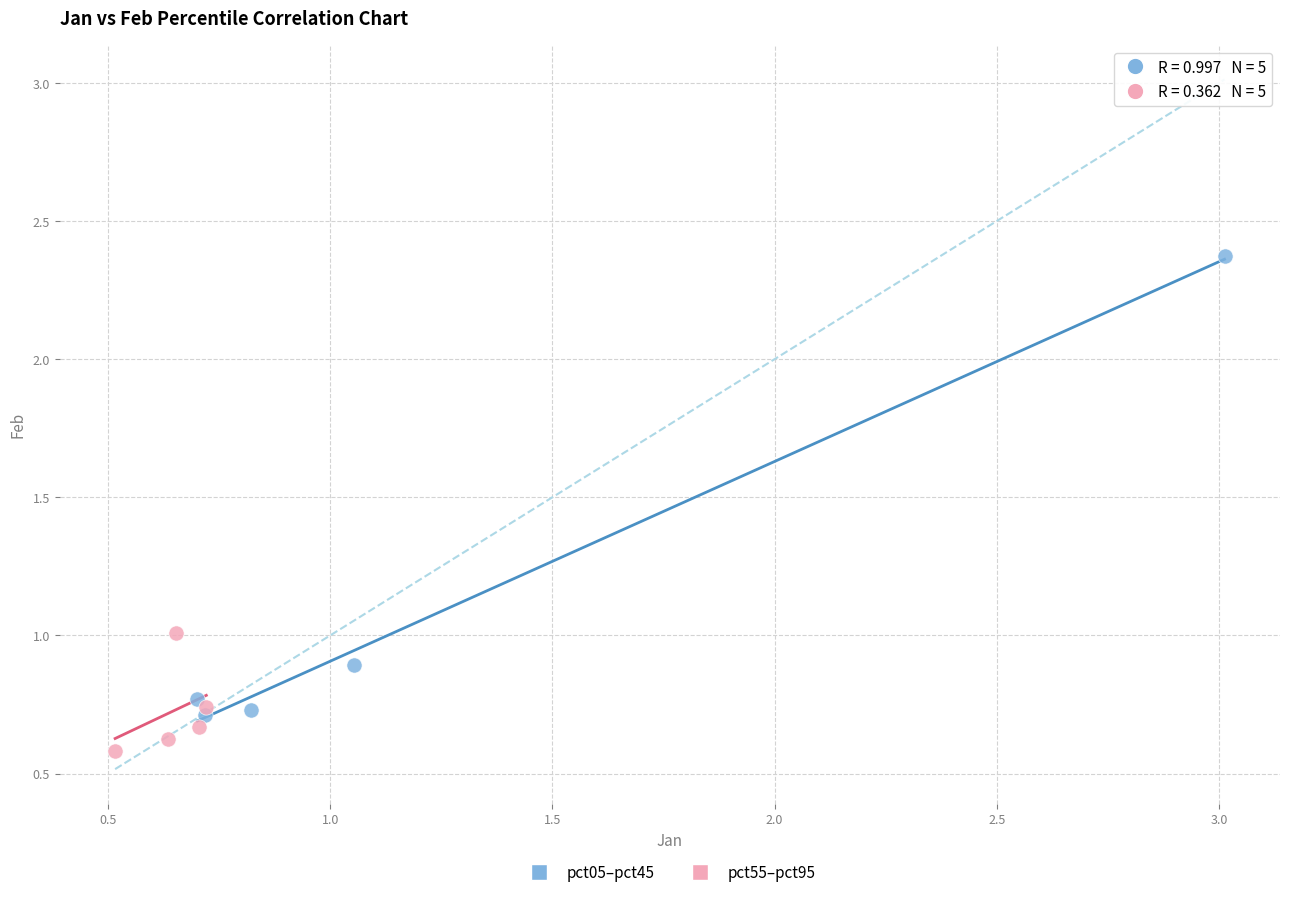

Which series reaches the maximum Y coordinate?

pct05–pct45